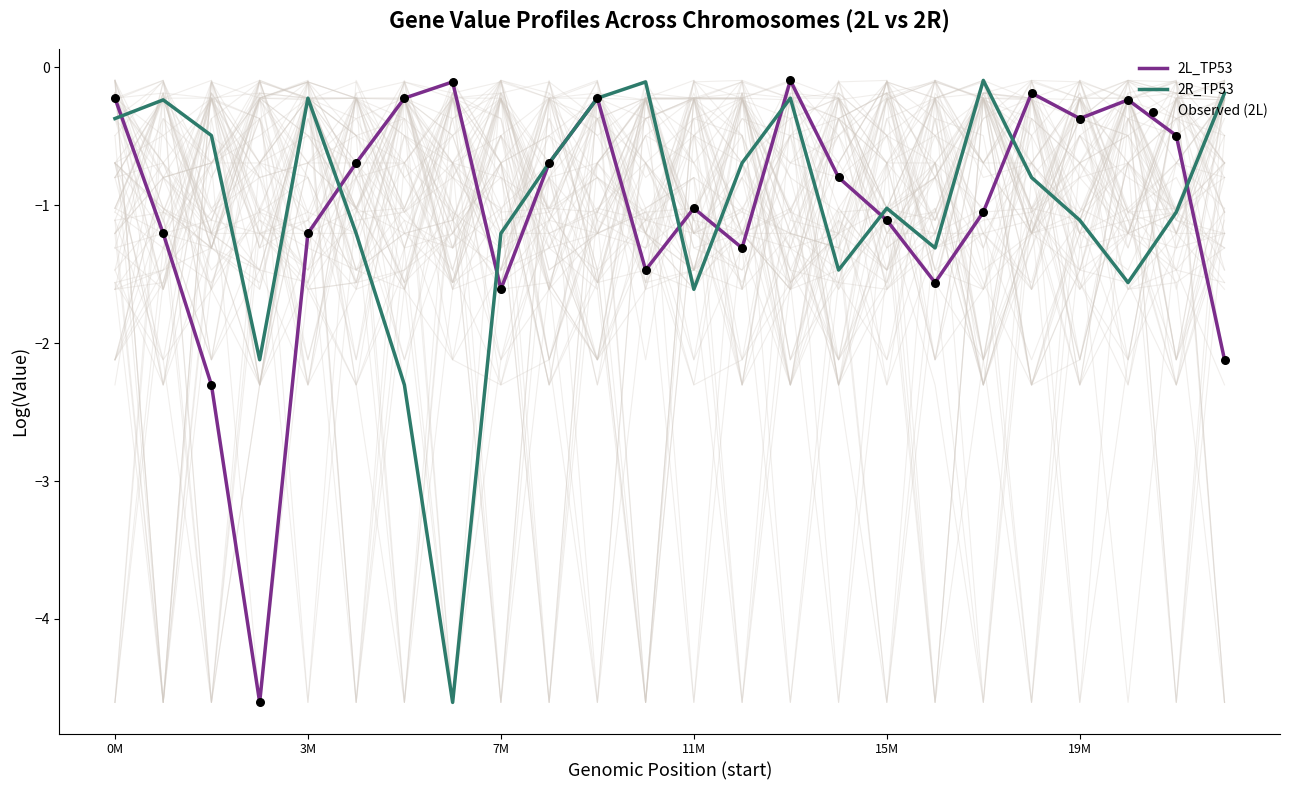

What are all the series names shown in the legend?

2L_TP53, 2R_TP53, Observed (2L)